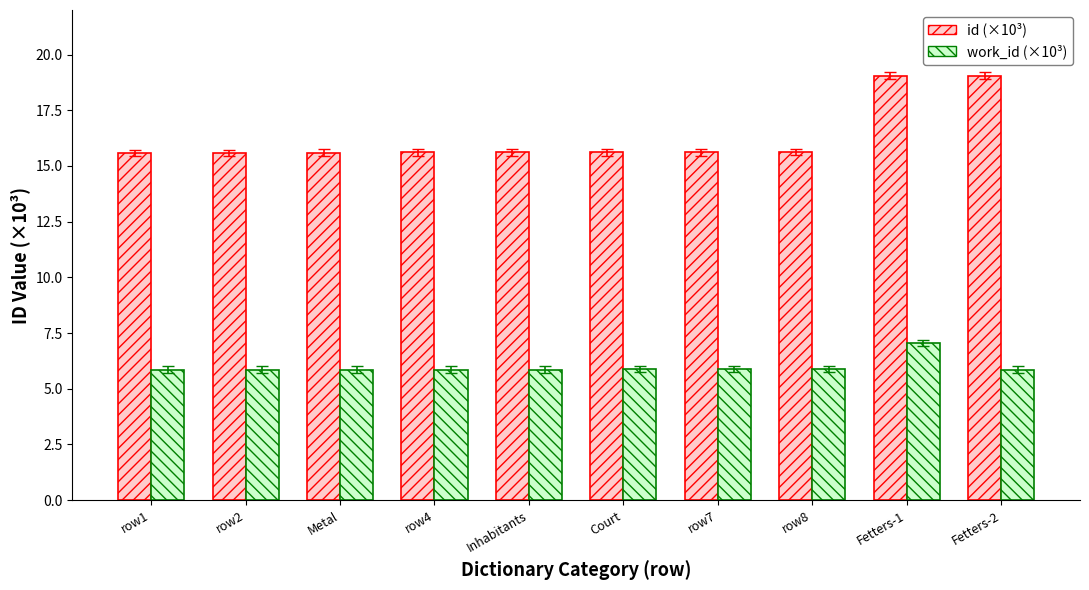

What are all the series names shown in the legend?

id (×10³), work_id (×10³)